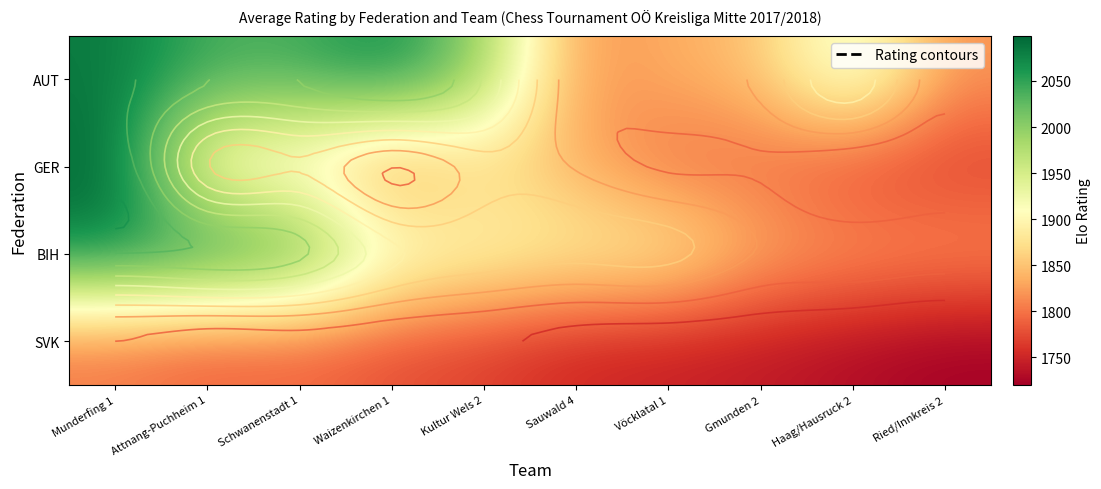

Is it true that GER equals 2386 at Vöcklatal 1?

False